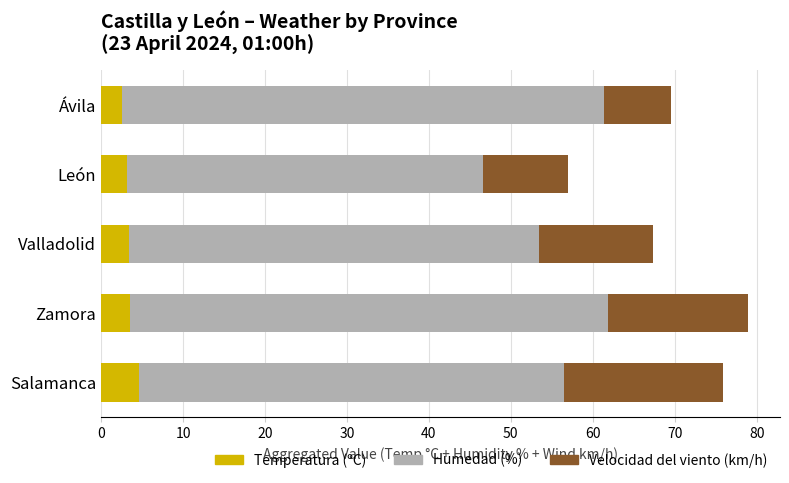

Read the Temperatura (ºC) value at Valladolid.

3.4